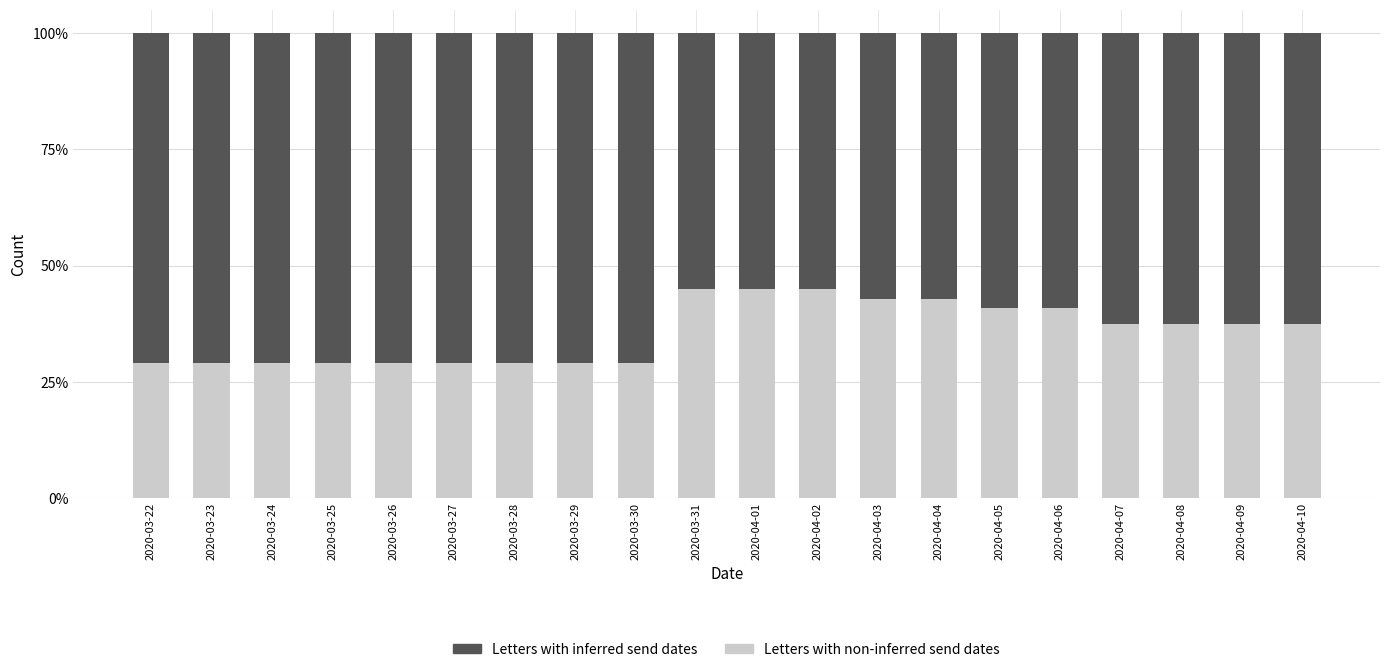

What is the value of the Letters with non-inferred send dates bar at the 6th from the left?

0.3